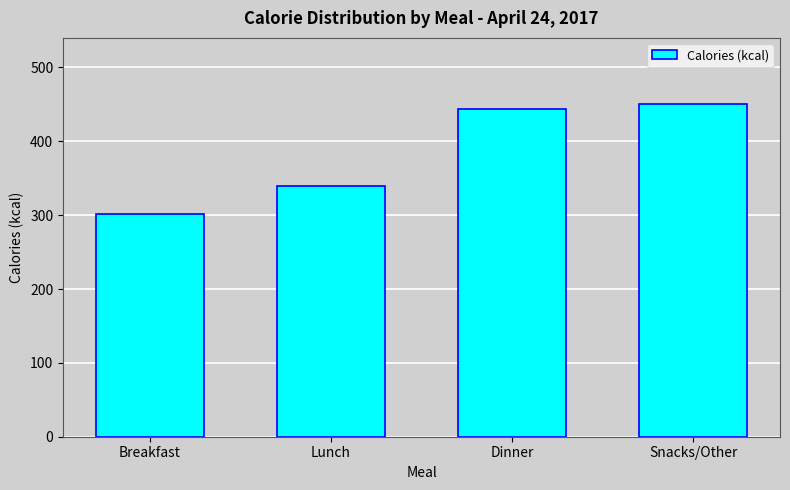

Reading left to right, transcribe all the data shown in this chart.

302	339	444	450